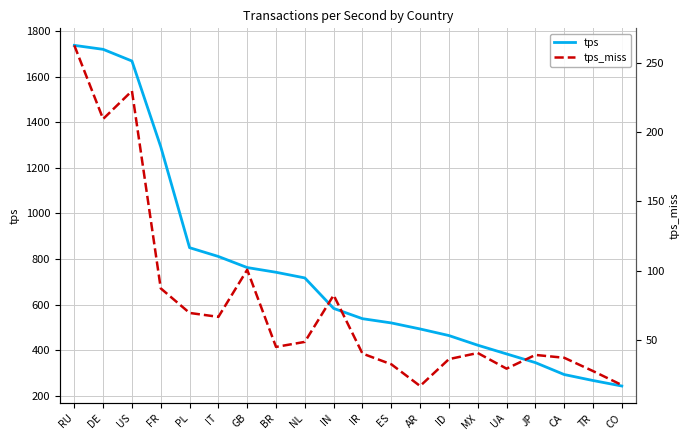

True or false: tps_miss and tps cross at least once.

False